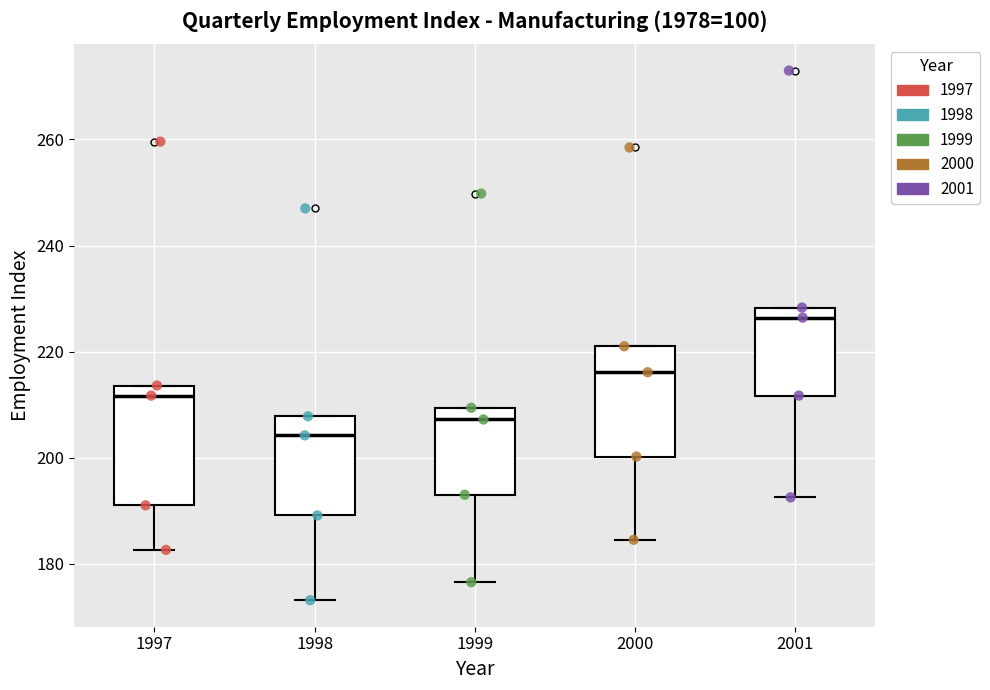

Where is the lower edge of the box at x = 1997 on the y-axis? The values are not printed on the chart, so give them approximately, as read against the axis.

192